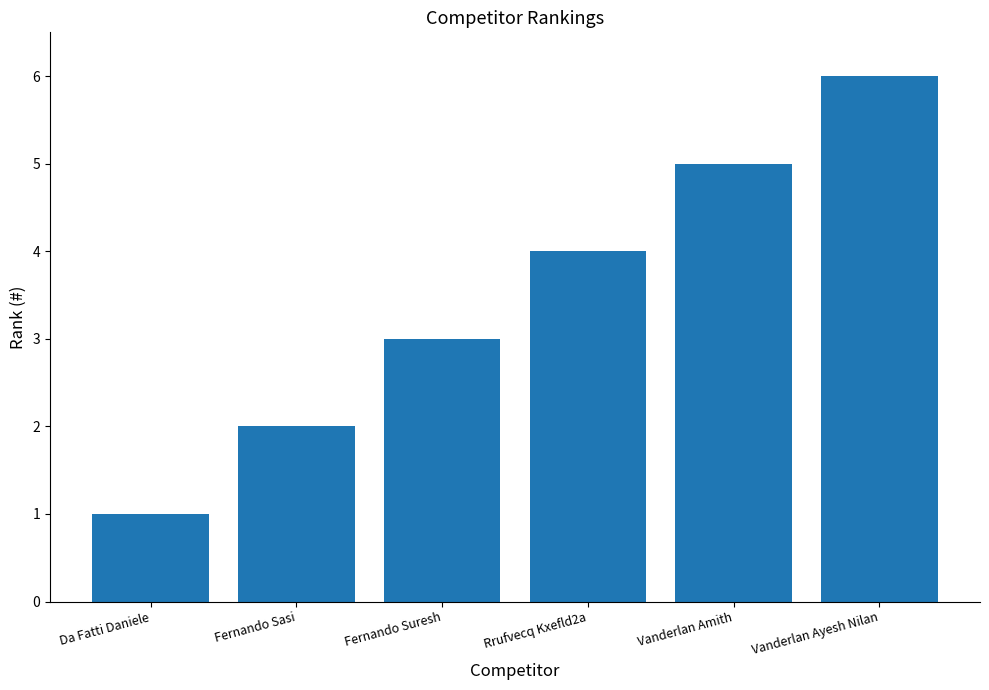

Is it true that the value at Rrufvecq Kxefld2a is 4?

True